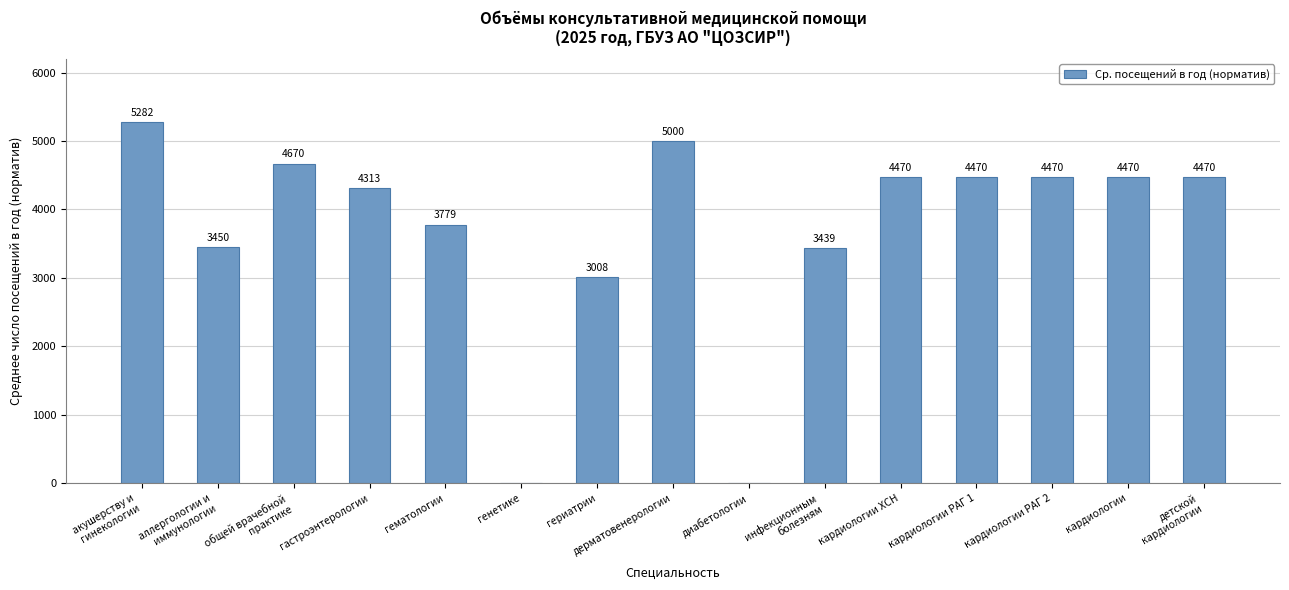

What is the change in value from гастроэнтерологии to кардиологии ХСН?

+157